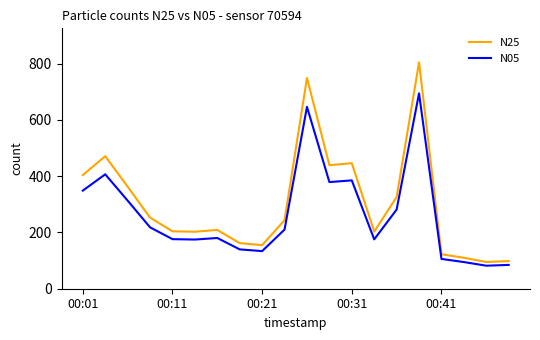

What is the highest value of the N05 series?

694.2